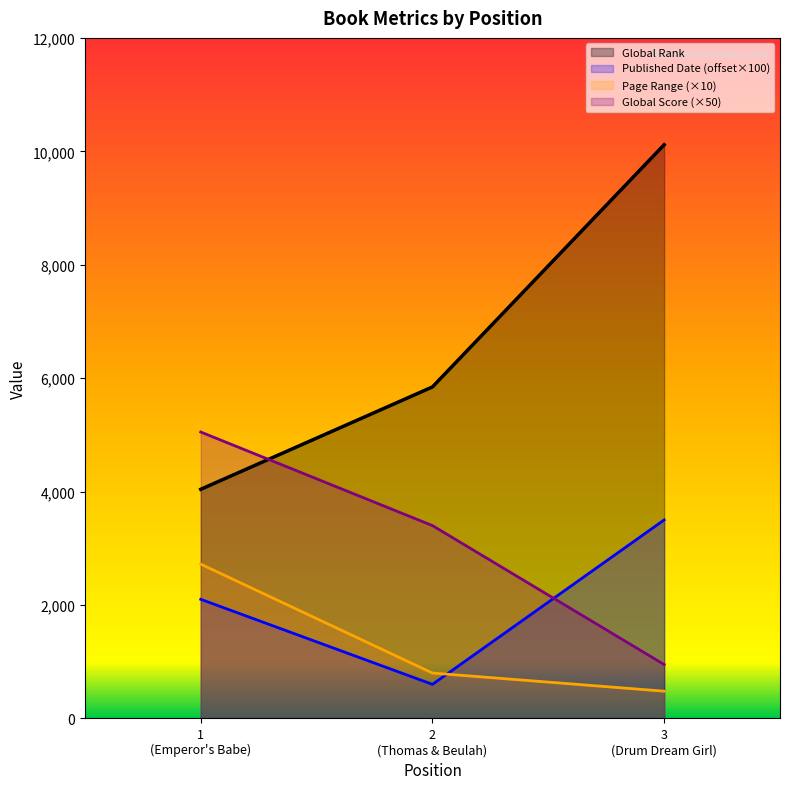

What is the difference between the maximum and minimum values in the Global Score series?

4100